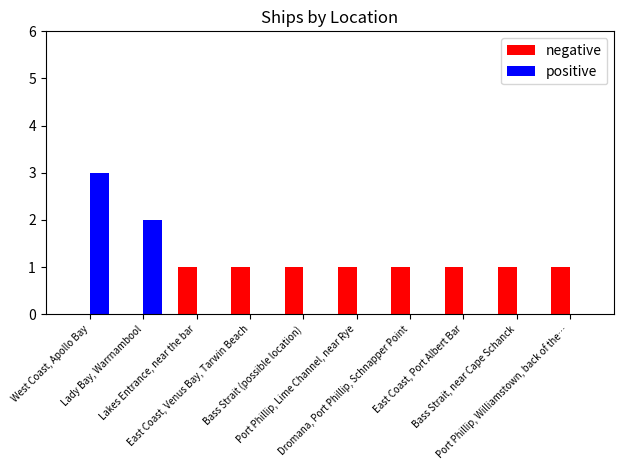

Reading right to left, transcribe all the data shown in this chart.

negative: 1	1	1	1	1	1	1	1	0	0
positive: 0	0	0	0	0	0	0	0	2	3